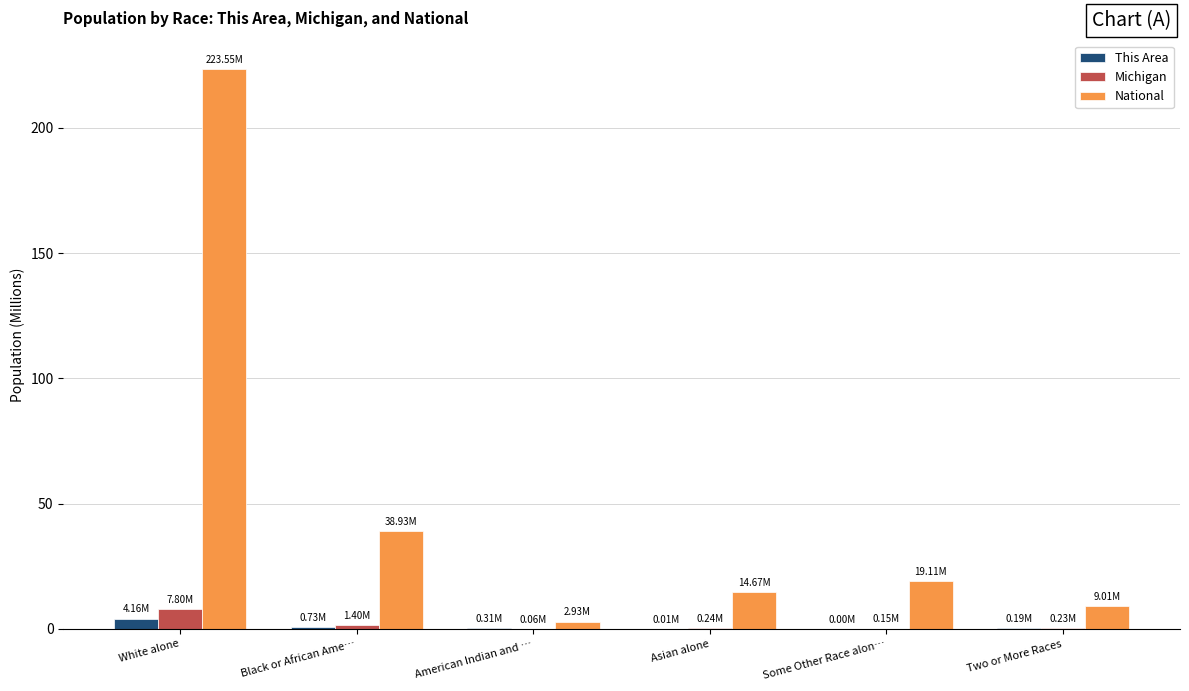

Where is National nearest to the value 113?

Black or African Ame…